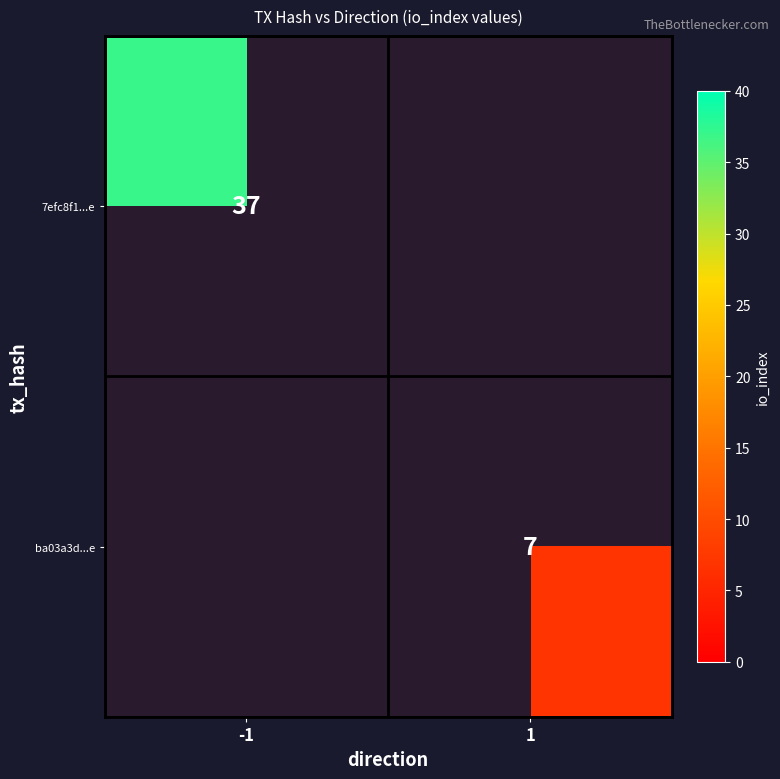

The 7efc8f1...e series shows 62 at -1. True or false?

False